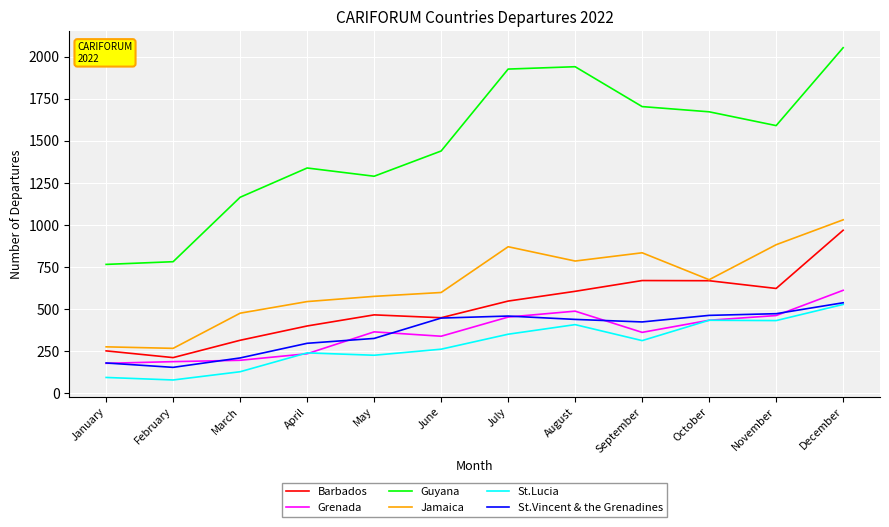

Which series has the widest spread of values?

Guyana